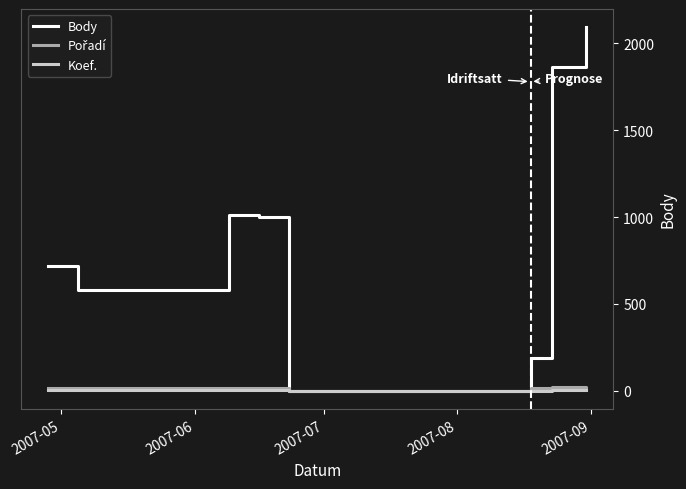

True or false: Pořadí has more than 2 points higher than both neighbors.

False